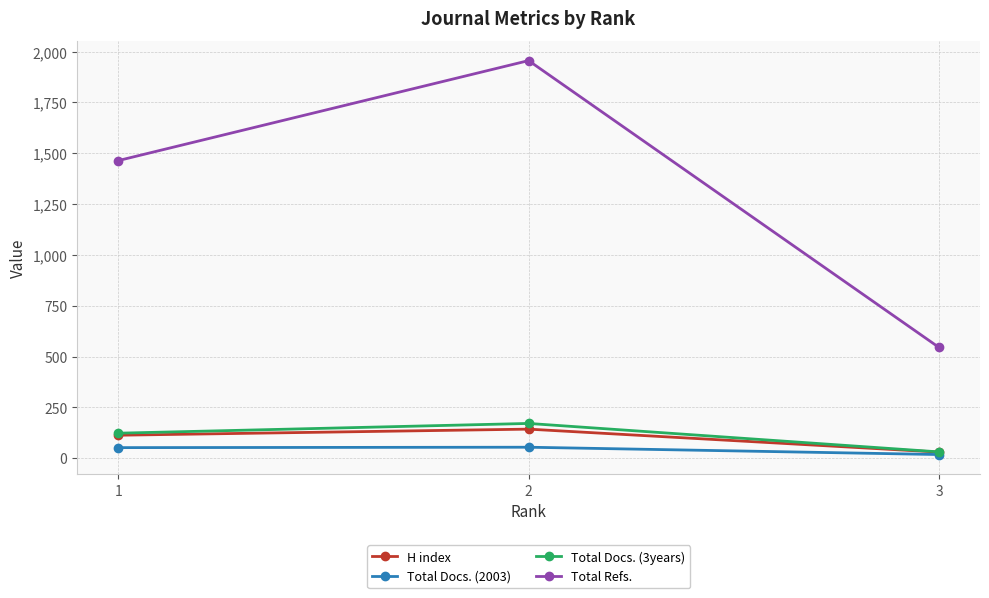

What is the sum of all Total Docs. (3years) values?

325